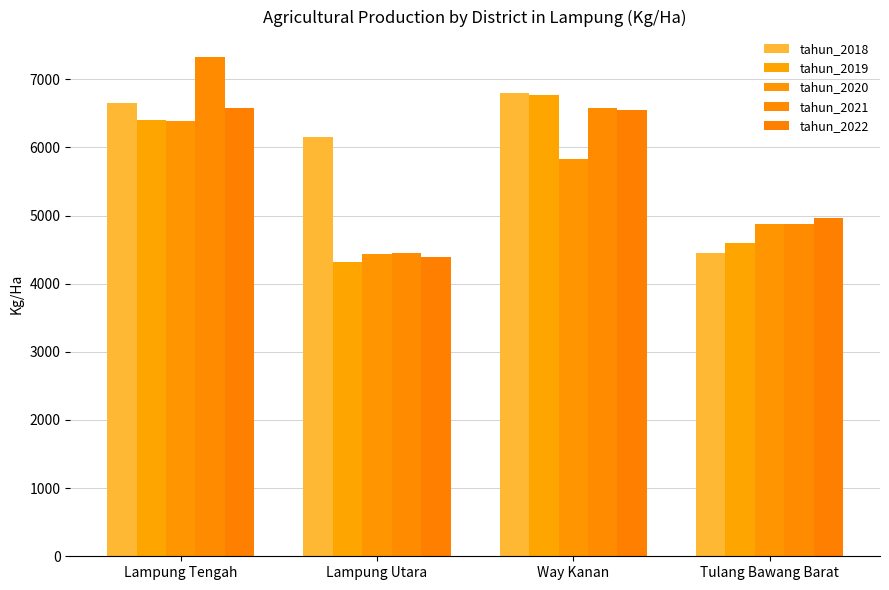

What is the average value of the tahun_2021 series?

5809